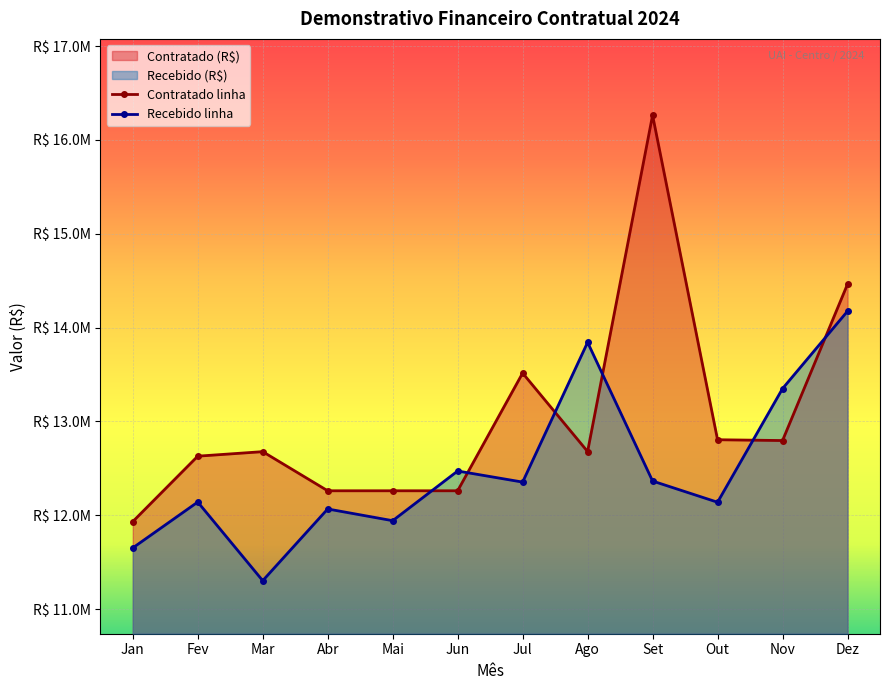

Reading left to right, transcribe all the data shown in this chart.

Contratado (R$): Jan=11933421.3	Fev=12630427.4	Mar=12678585.0	Abr=12261670.1	Mai=12261670.1	Jun=12261670.1	Jul=13515694.1	Ago=12679678.1	Set=16263258.0	Out=12805490.3	Nov=12796920.1	Dez=14462959.2
Recebido (R$): Jan=11653028.3	Fev=12141628.5	Mar=11303912.4	Abr=12067855.8	Mai=11943002.5	Jun=12472354.4	Jul=12354327.4	Ago=13843141.8	Set=12365530.4	Out=12139648.7	Nov=13350389.0	Dez=14175004.4